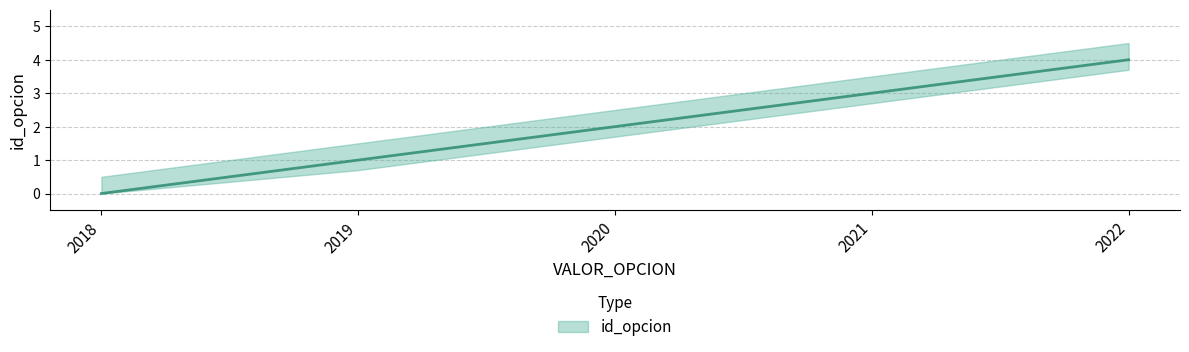

Read the value at 2019.

1